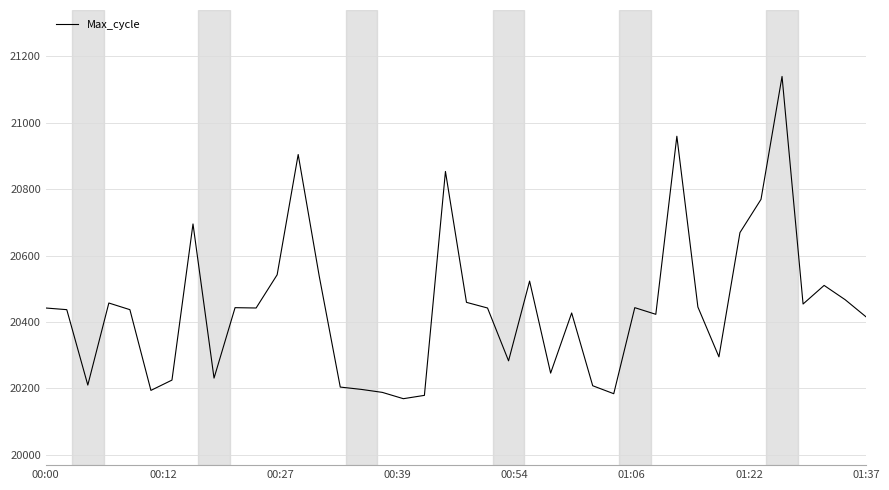

What is the minimum value shown in the chart?

20169